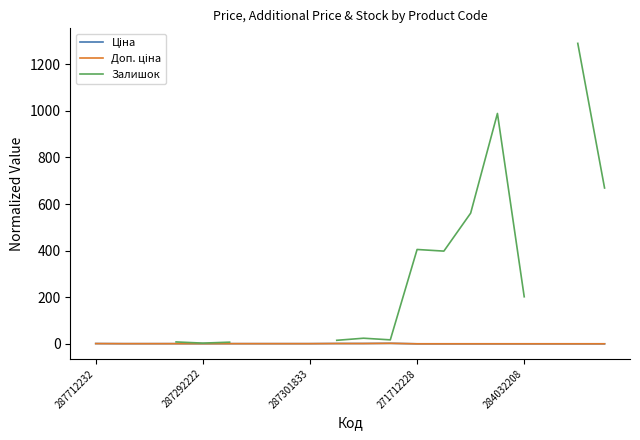

At which label does Залишок reach its minimum?

287712232